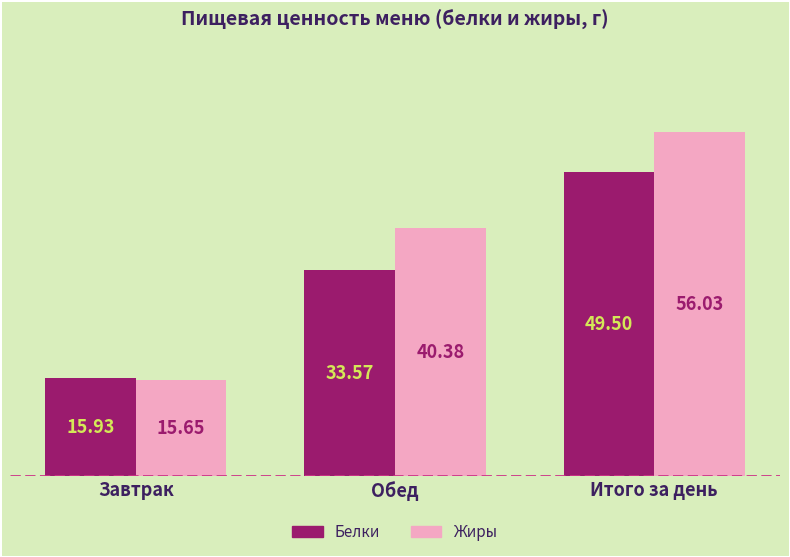

What value does the Жиры series have at Итого за день?

56.0